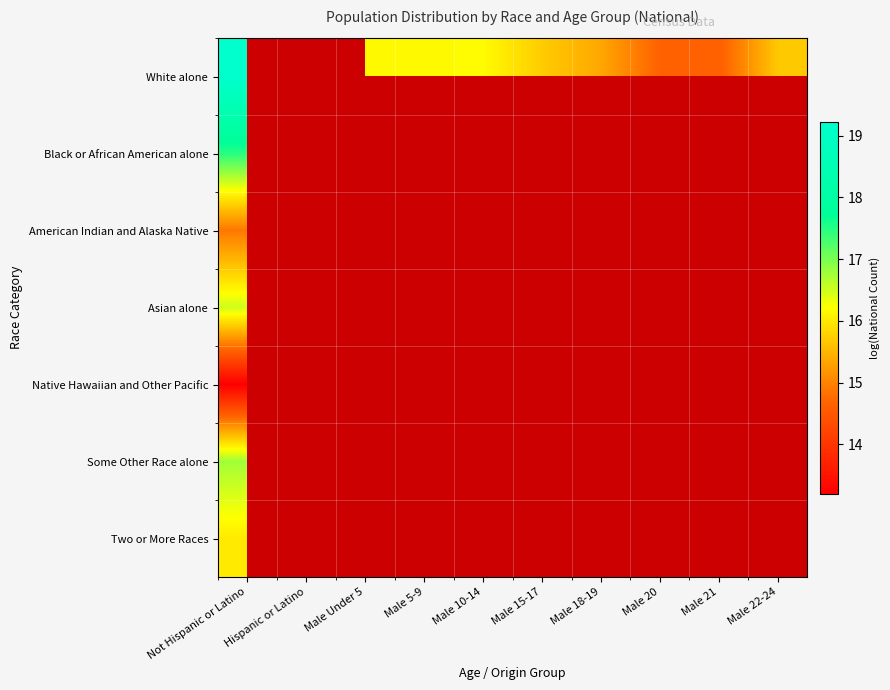

Which category has the highest value in the Asian alone series?

Not Hispanic or Latino